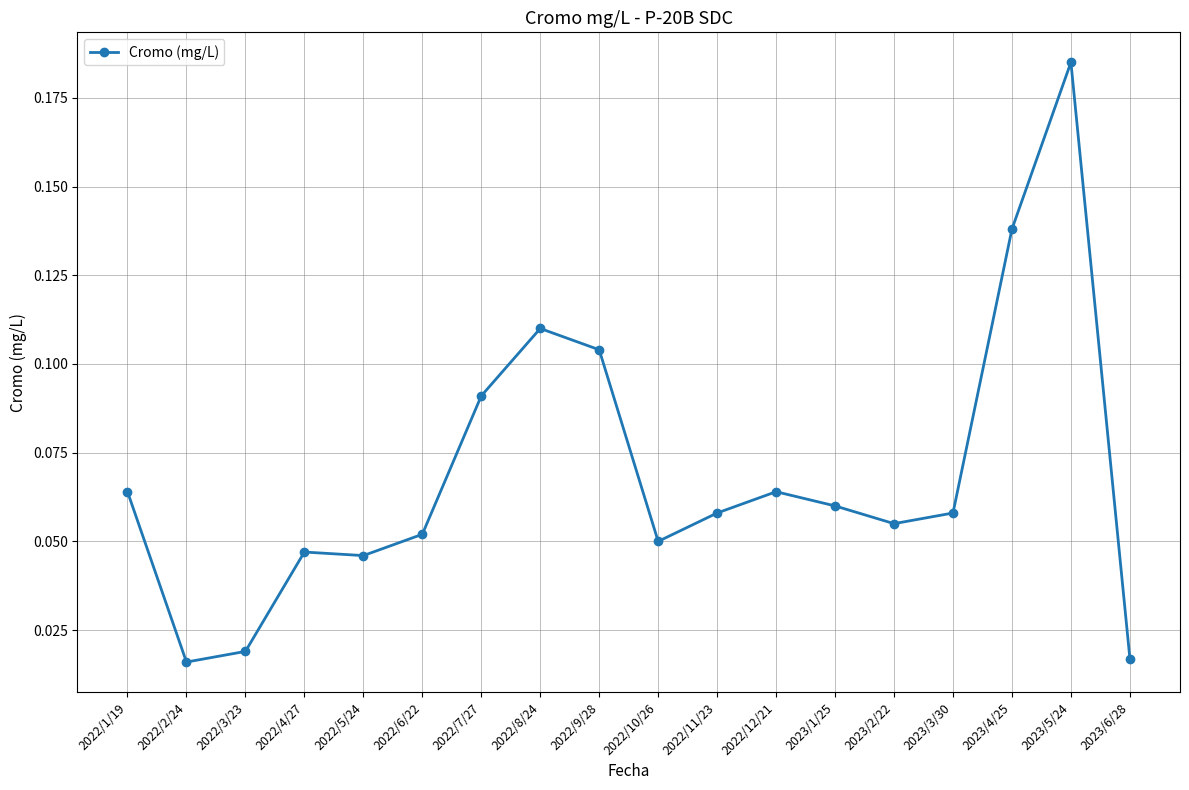

What is the label of the 14th point from the left?

2023/2/22